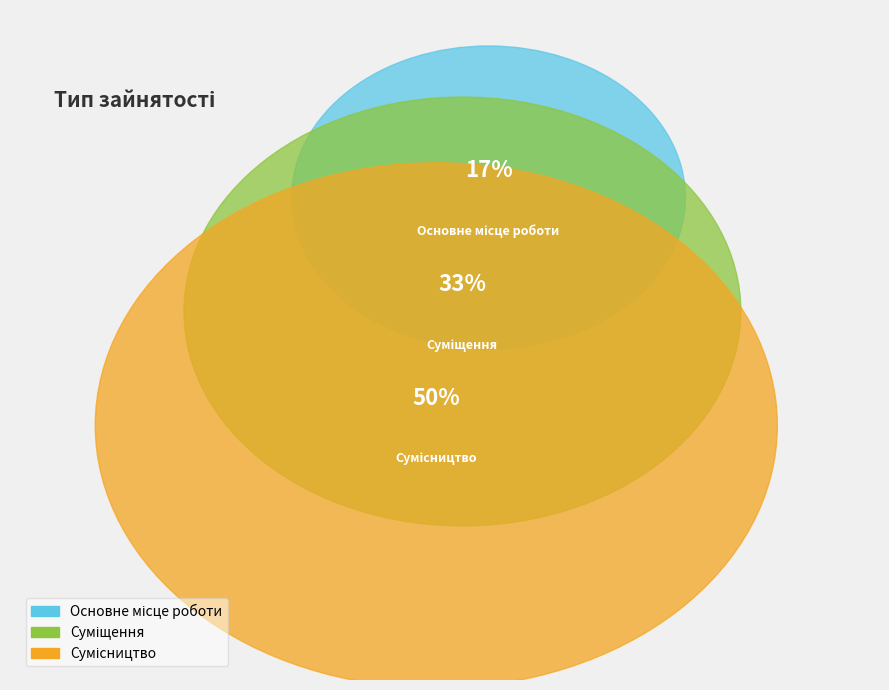

How many slices are in this pie chart?

3